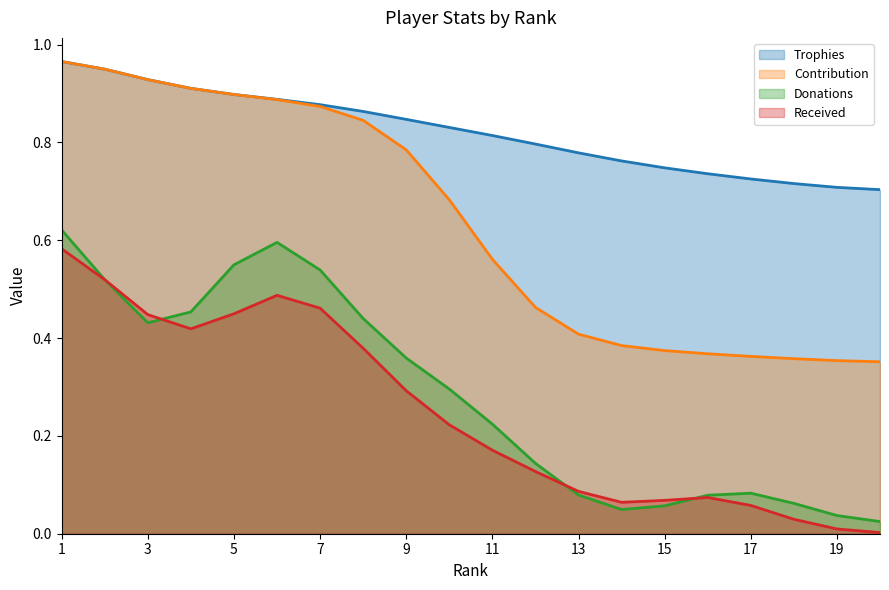

Which series has the largest total across all categories?

Trophies